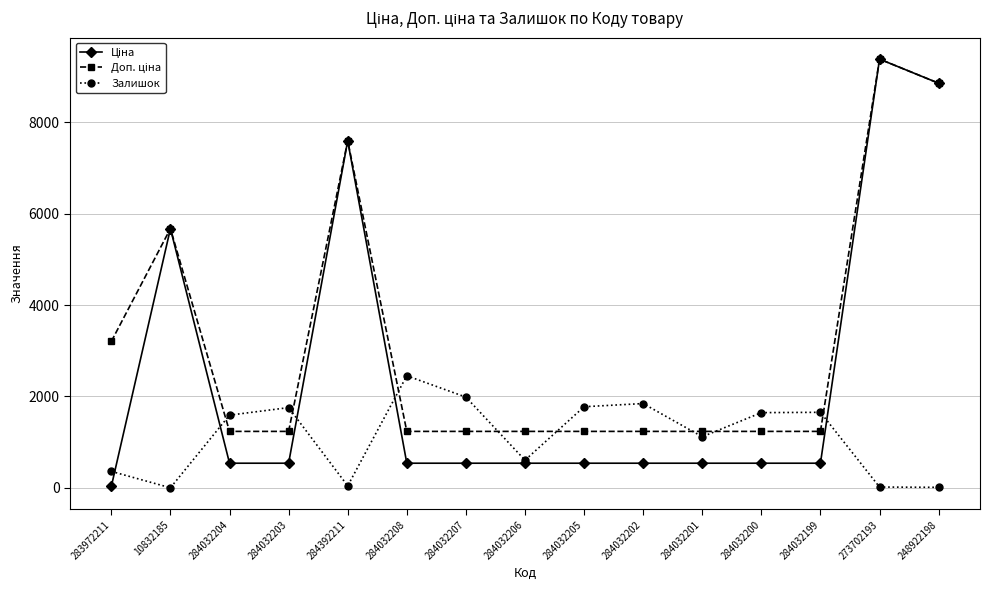

Does the chart display data point markers on the line(s)?

Yes